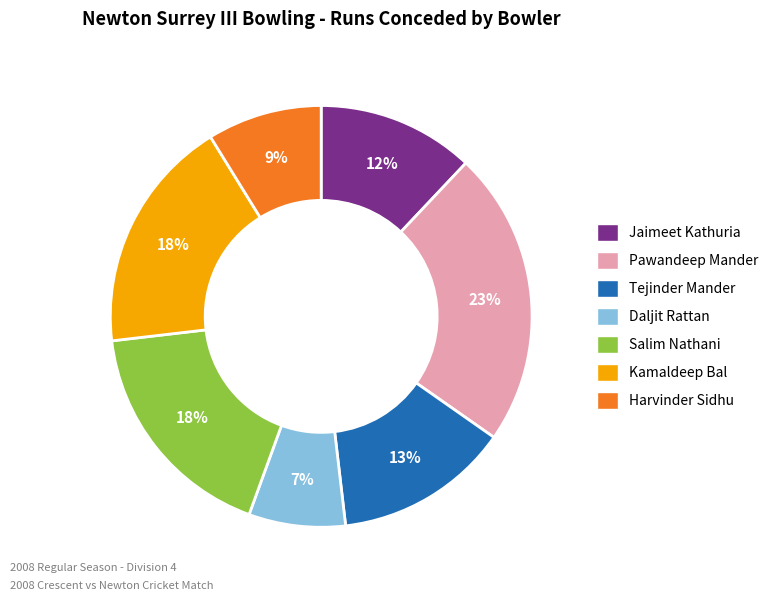

Is there any slice that represents more than half of the pie?

No